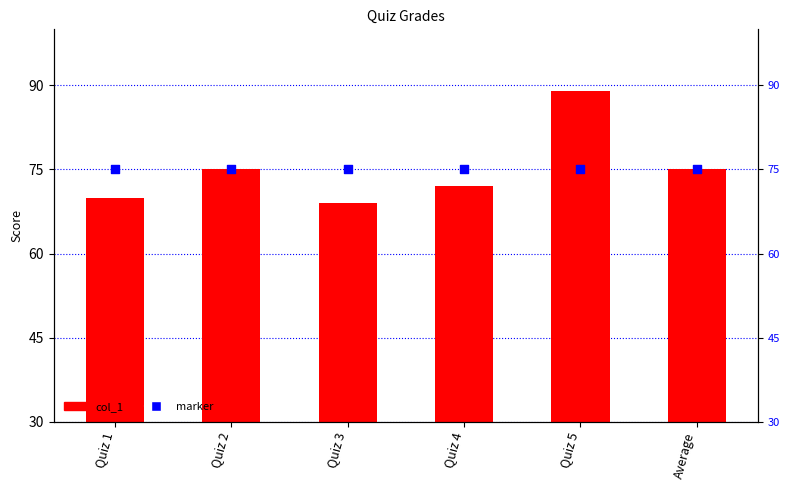

Which series contains the highest Y value?

marker